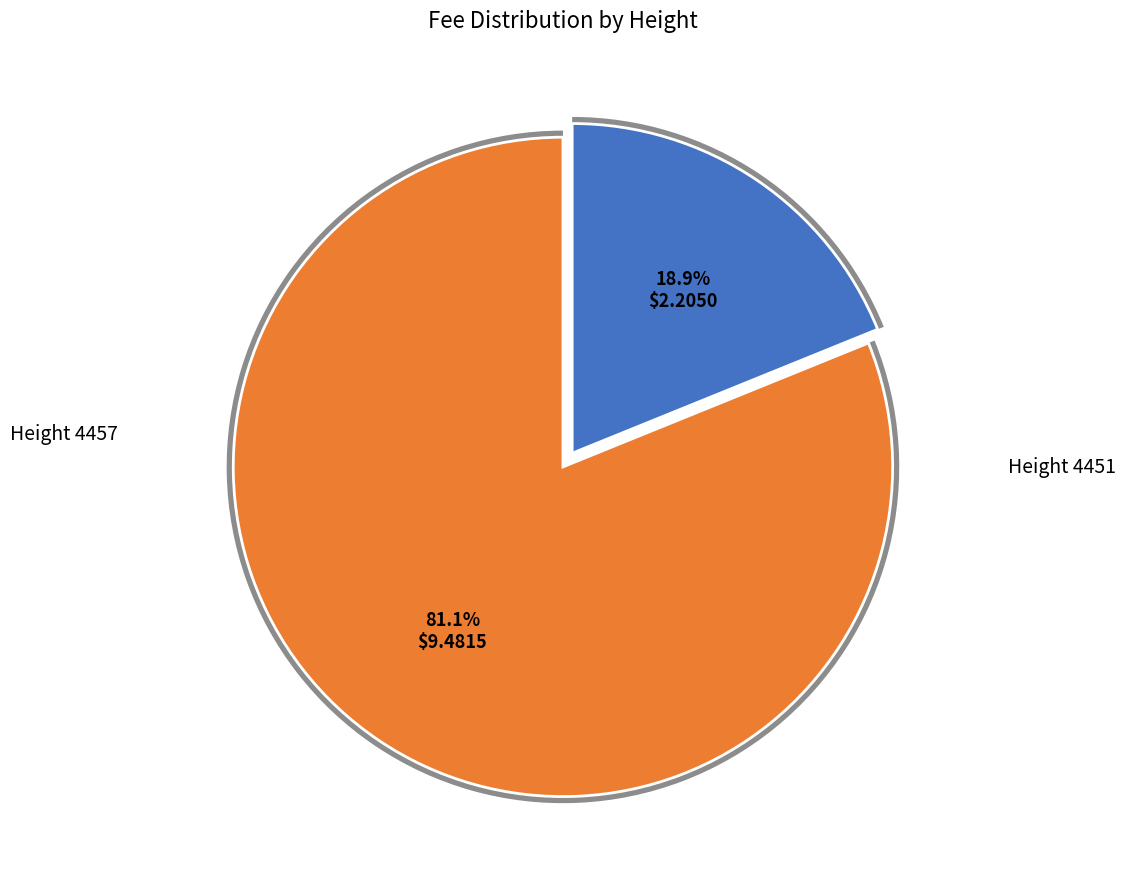

To the nearest percent, what percentage of the pie is 4451?

81%